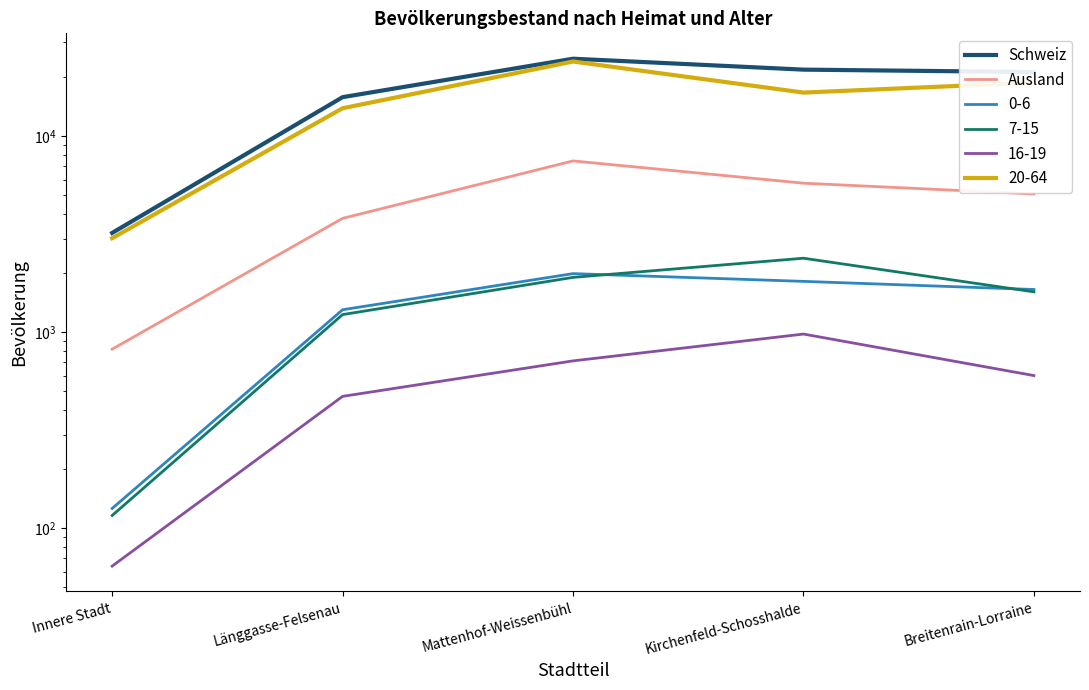

What is the greatest value displayed?

24797